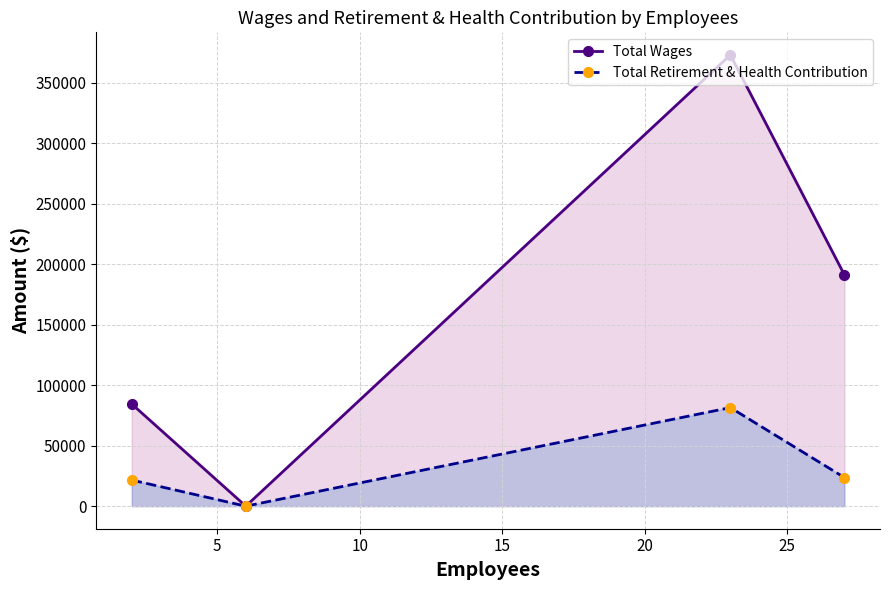

How many lines are shown in the chart?

2